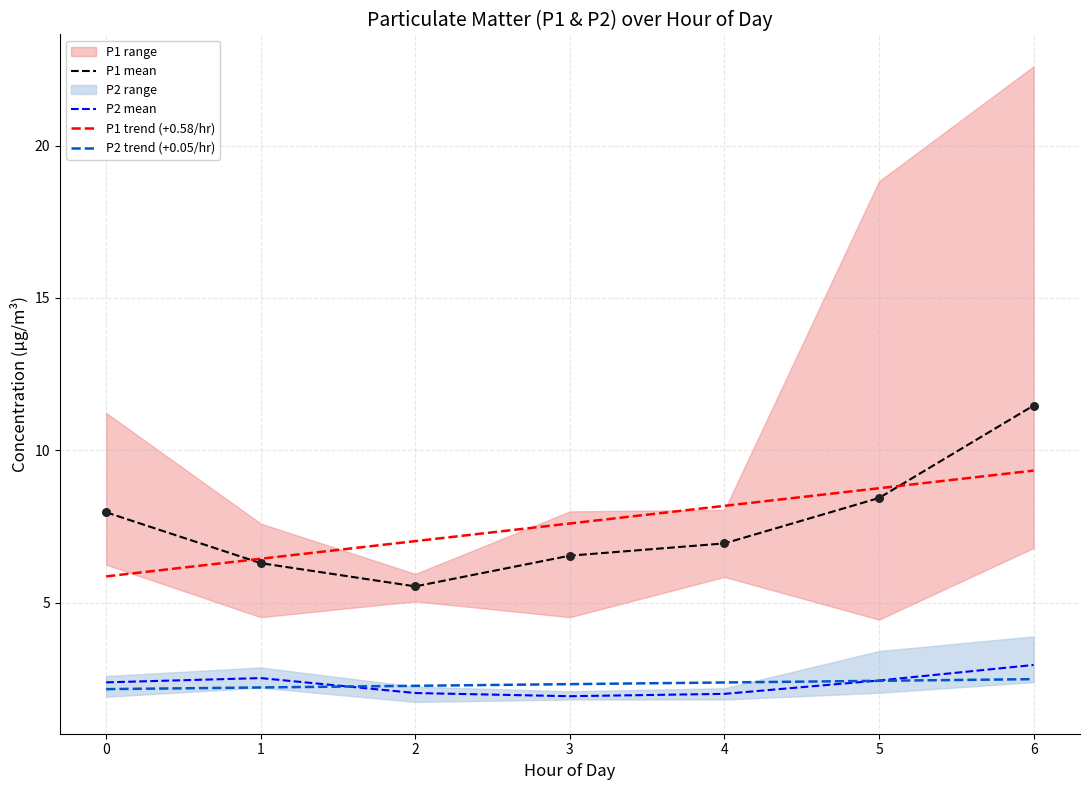

Is the value of P2 mean at 1 greater than the value of P1 mean at 0?

No